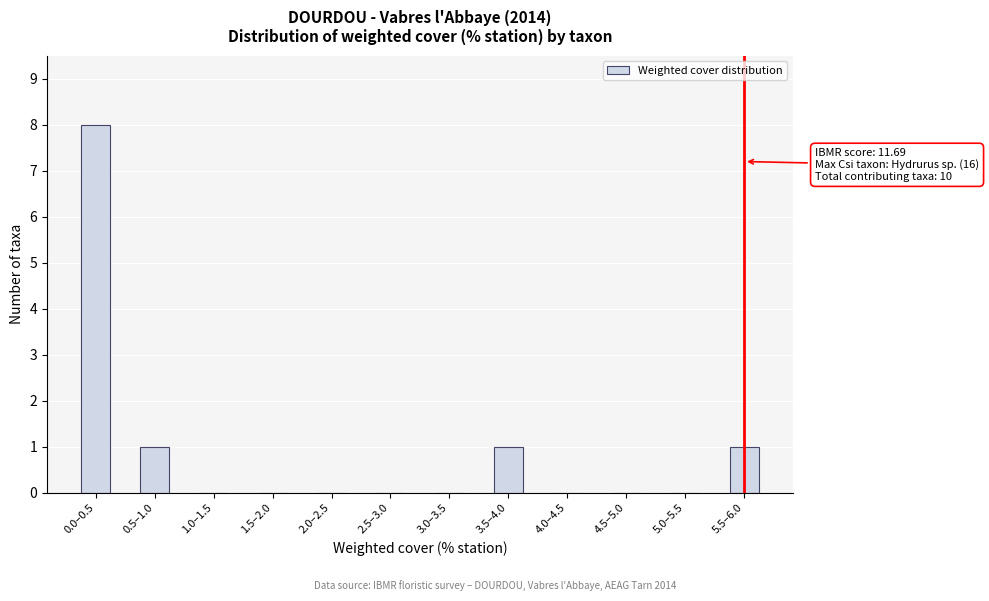

Reading left to right, list all the values displayed in this chart.

0.0–0.5=8	0.5–1.0=1	1.0–1.5=0	1.5–2.0=0	2.0–2.5=0	2.5–3.0=0	3.0–3.5=0	3.5–4.0=1	4.0–4.5=0	4.5–5.0=0	5.0–5.5=0	5.5–6.0=1